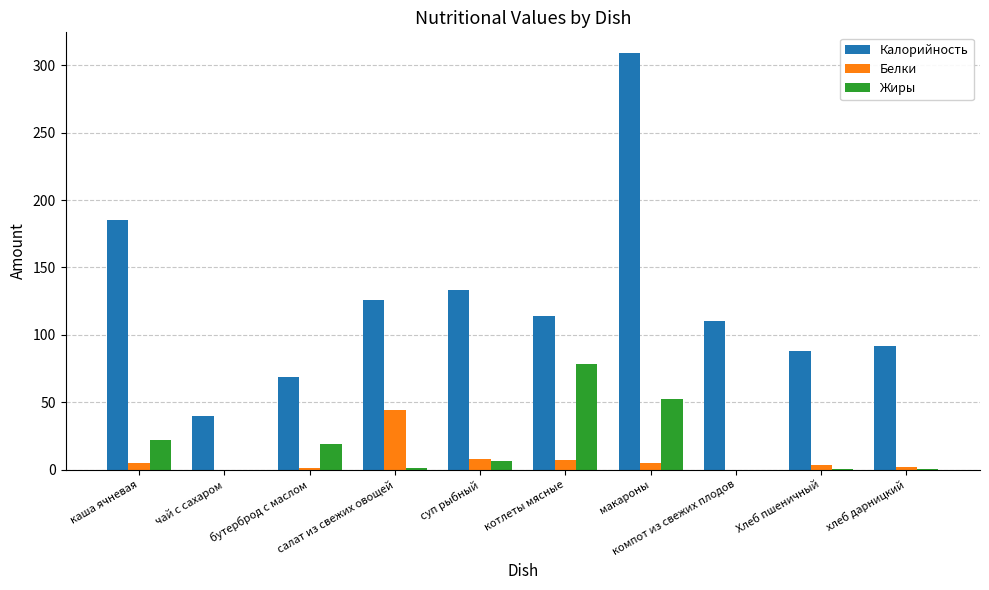

What are all the series names shown in the legend?

Калорийность, Белки, Жиры